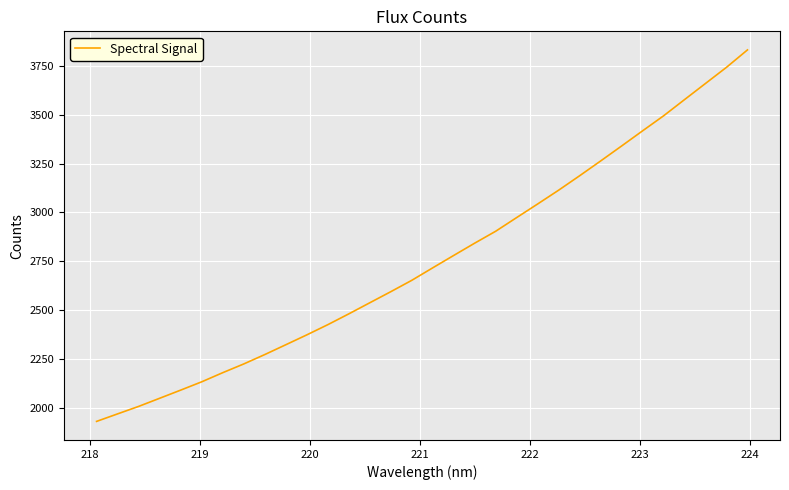

How many values are below 2716?

16